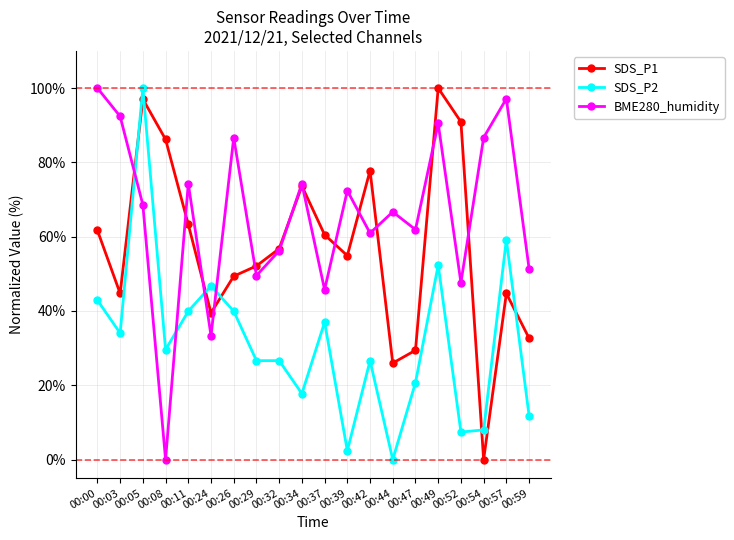

After their last crossing, which series has the higher values: SDS_P1 or BME280_humidity?

BME280_humidity